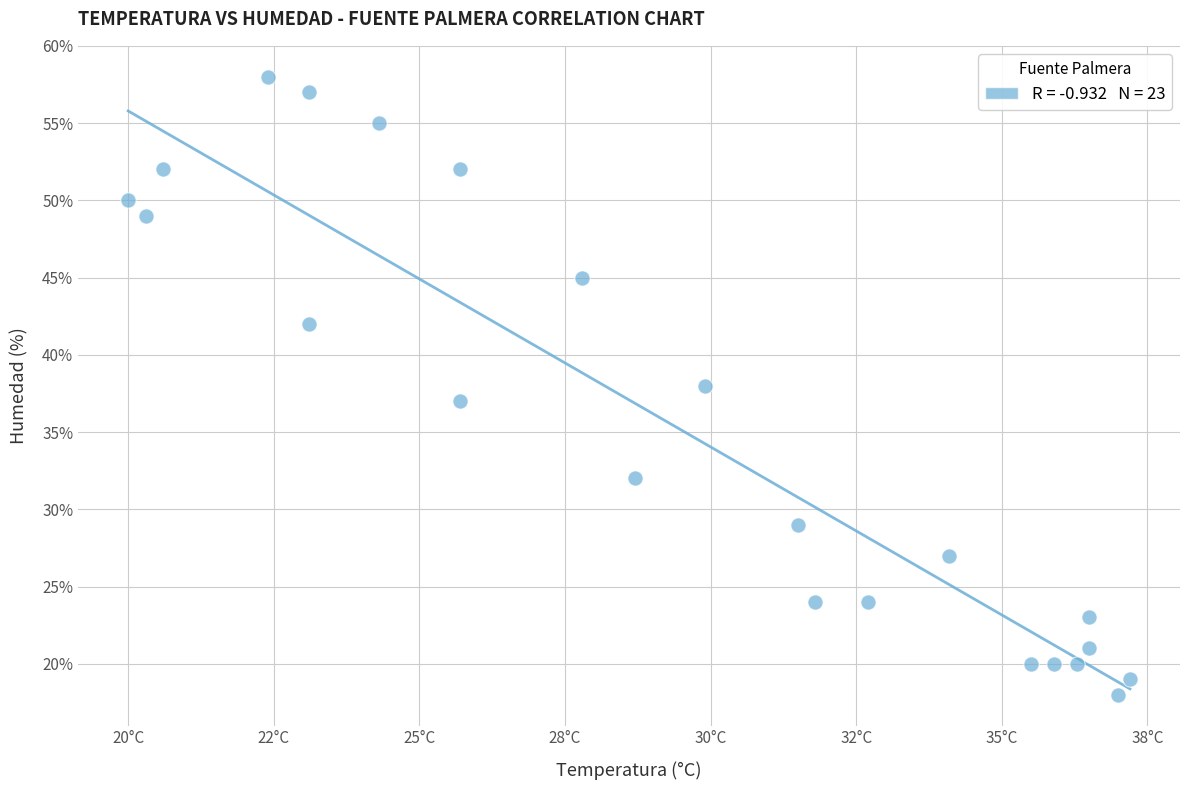

What is the range of Y values (max minus min)?

40